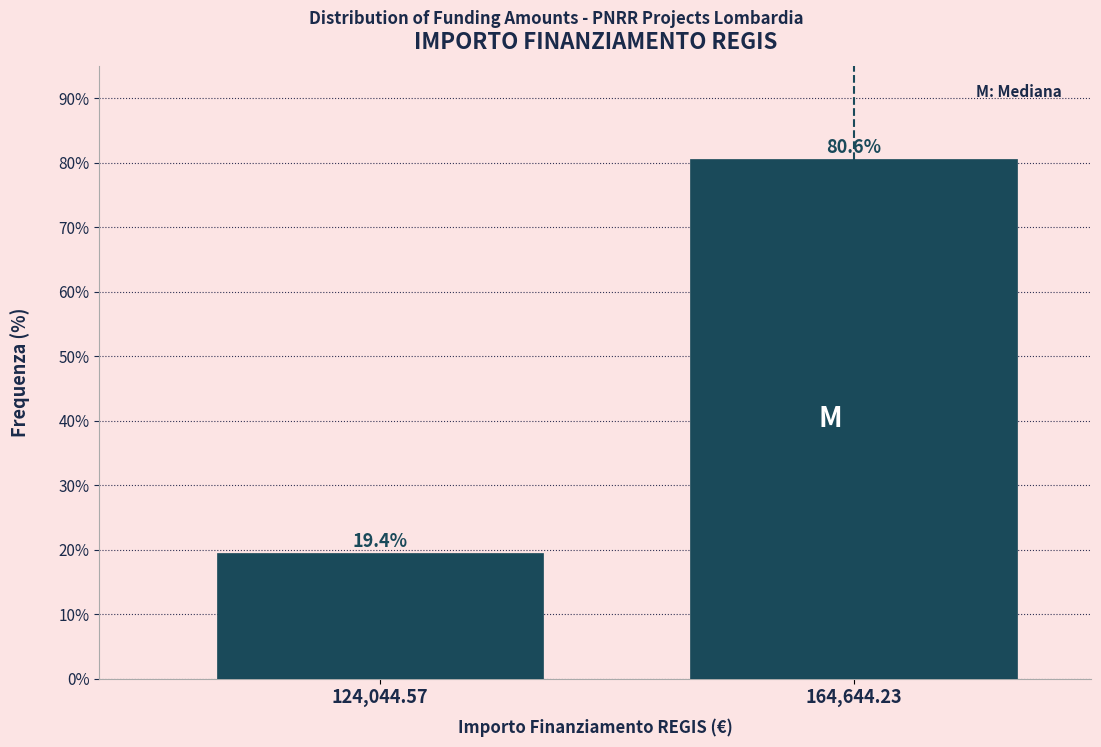

Reading right to left, list all the values displayed in this chart.

80.6	19.4